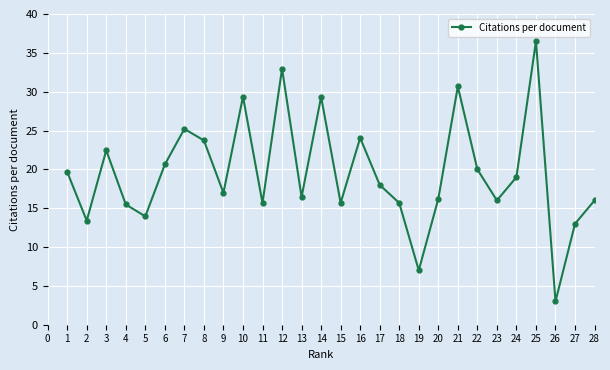

True or false: the data shows 20.9 at 27.

False